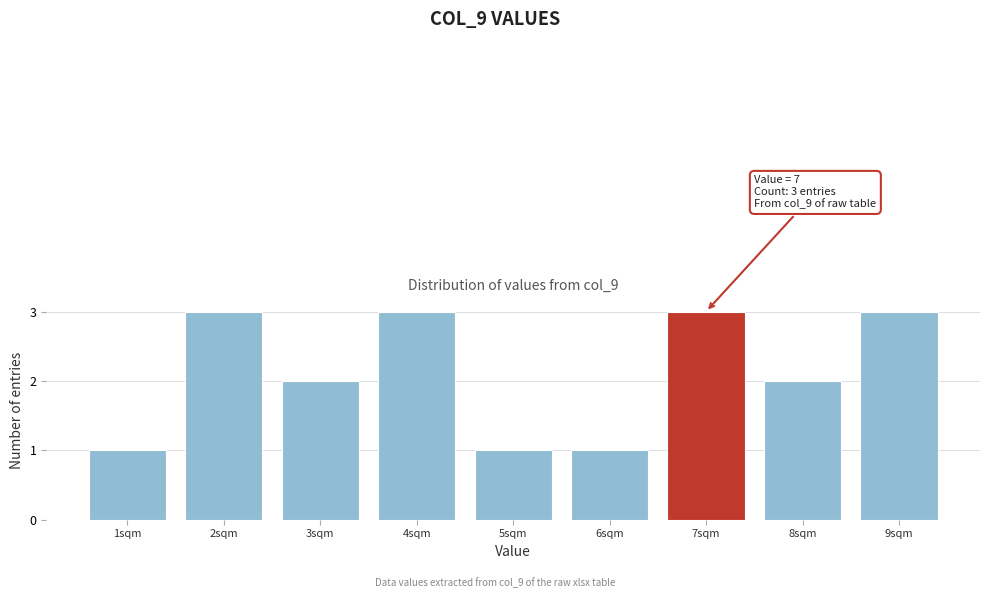

Reading left to right, transcribe all the data shown in this chart.

1sqm=1	2sqm=3	3sqm=2	4sqm=3	5sqm=1	6sqm=1	7sqm=3	8sqm=2	9sqm=3